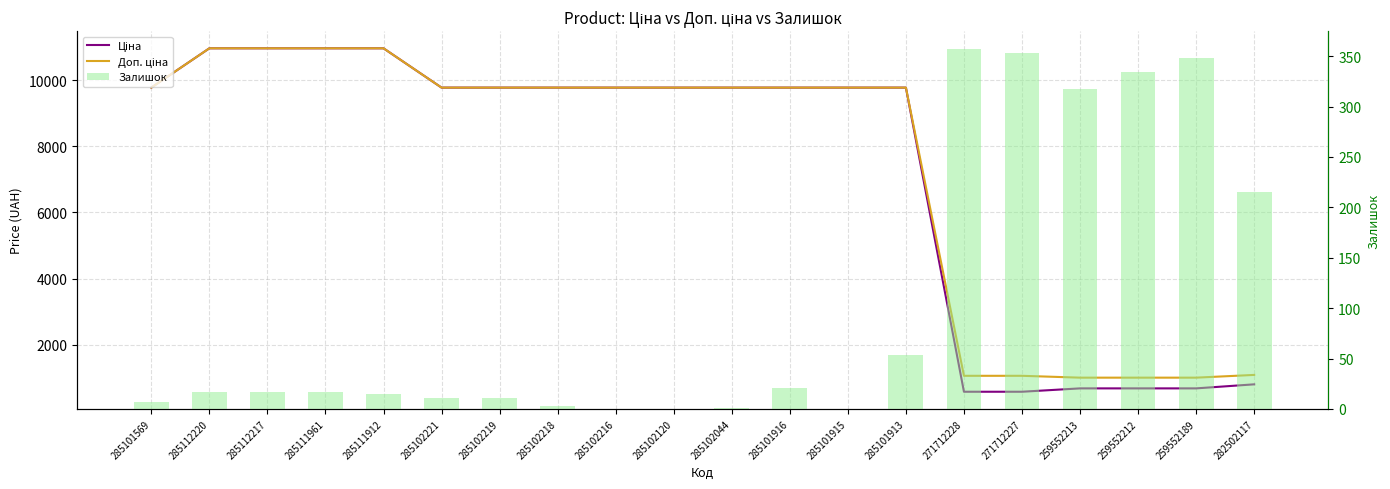

Reading left to right, extract all data points from this chart.

Ціна: 9775.5	10964.4	10964.4	10964.4	10964.4	9775.5	9775.5	9775.5	9775.5	9775.5	9775.5	9775.5	9775.5	9775.5	578.1	578.1	679.8	679.8	679.8	802.1
Доп. ціна: 9775.5	10964.4	10964.4	10964.4	10964.4	9775.5	9775.5	9775.5	9775.5	9775.5	9775.5	9775.5	9775.5	9775.5	1060.0	1060.0	1004.1	1004.1	1004.1	1087.0
Залишок: 7.0	17.0	17.0	17.0	15.0	11.0	11.0	3.0	0.0	0.0	1.0	21.0	0.0	53.0	357.0	353.0	317.0	334.0	348.0	215.0